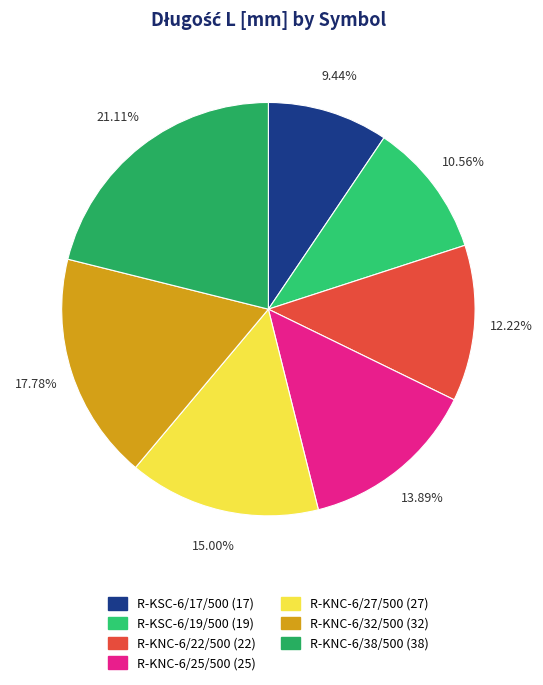

What is the change in value from R-KSC-6/17/500 to R-KSC-6/19/500?

+2